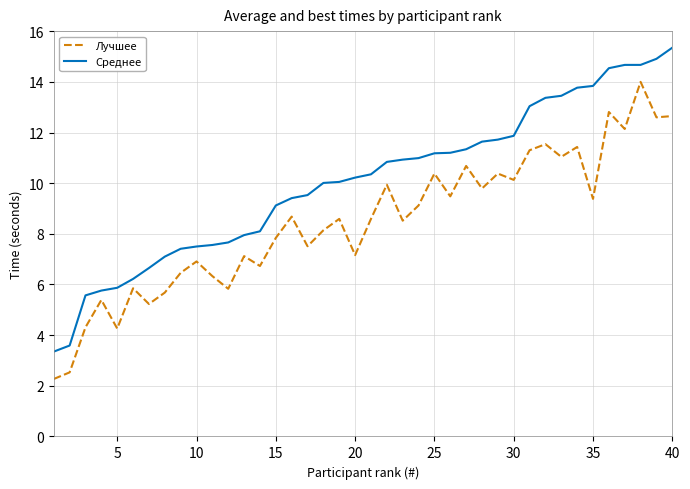

List the series in order of their overall mean, lowest first.

Лучшее, Среднее